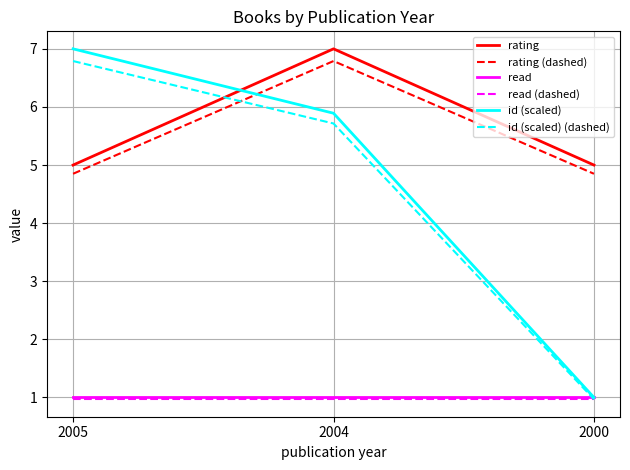

Is it true that read equals 1.0 at 2000?

True